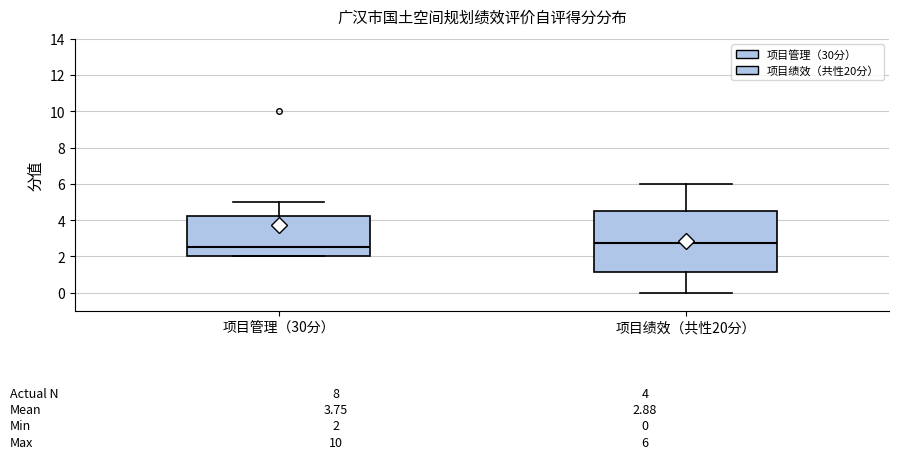

Which box has the lowest median line?

项目管理（30分）